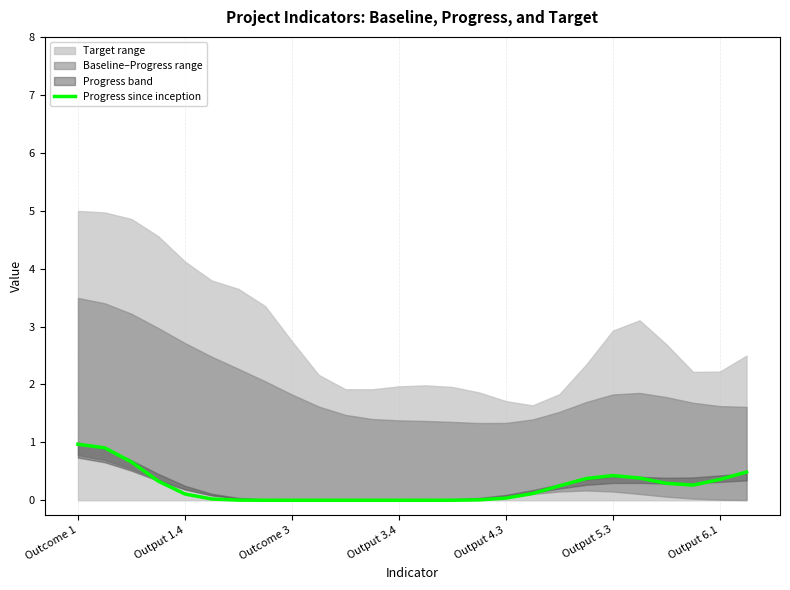

True or false: the data has more than 1 interior local peaks.

False